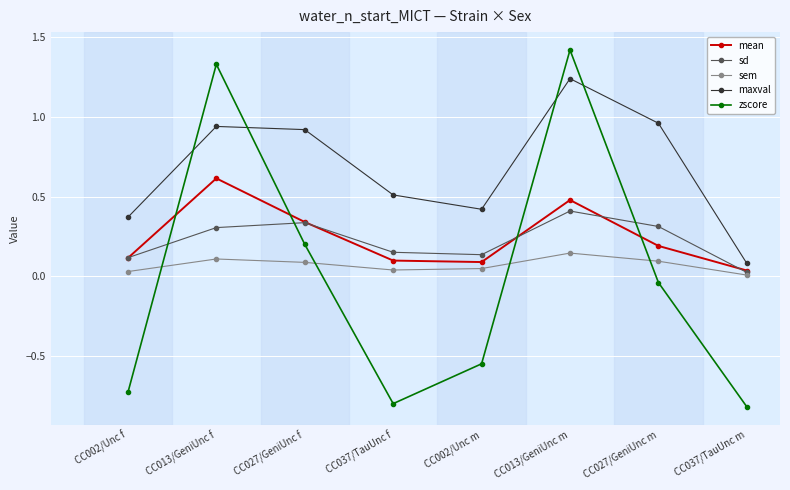

What is the difference between the maximum and minimum values in the mean series?

0.6